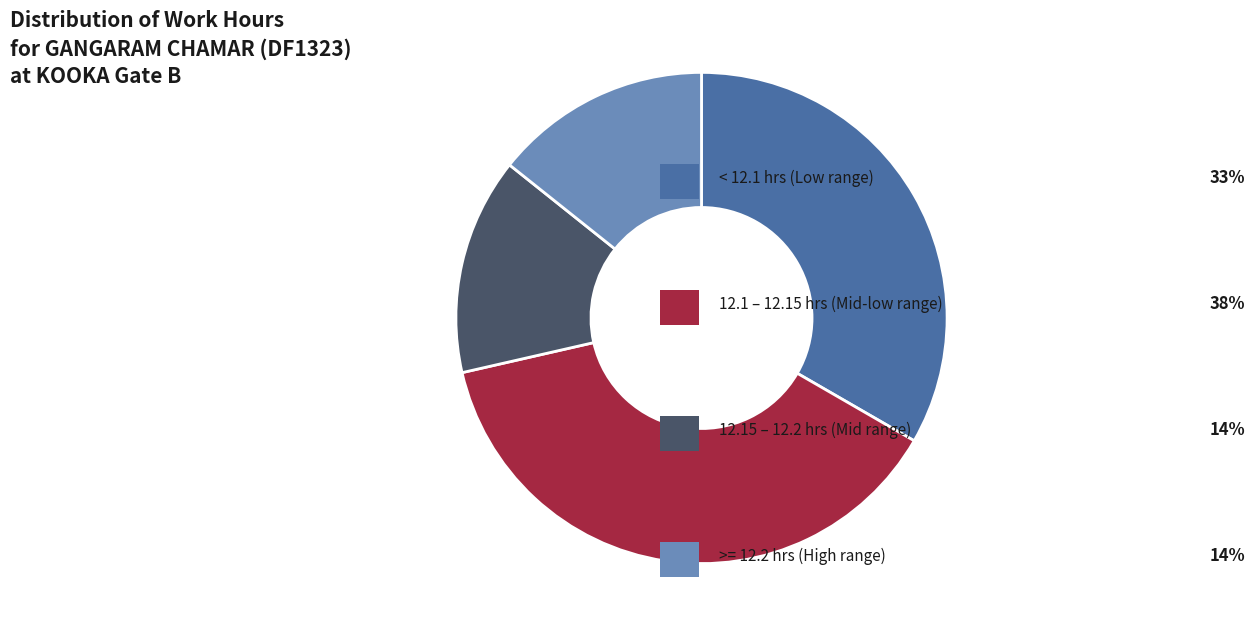

How many segments does this pie chart have?

4